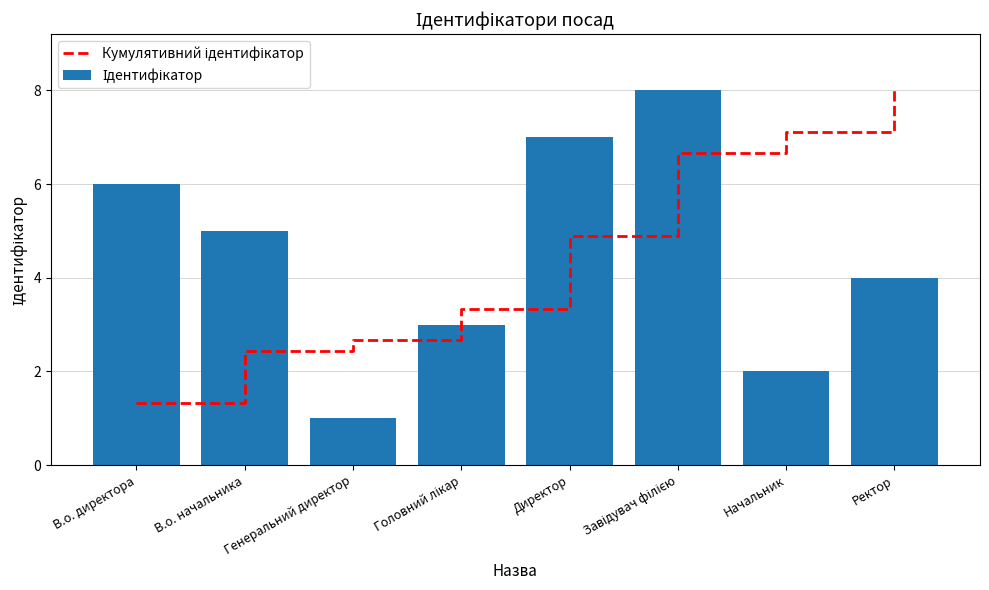

Which series has the widest spread of values?

Ідентифікатор